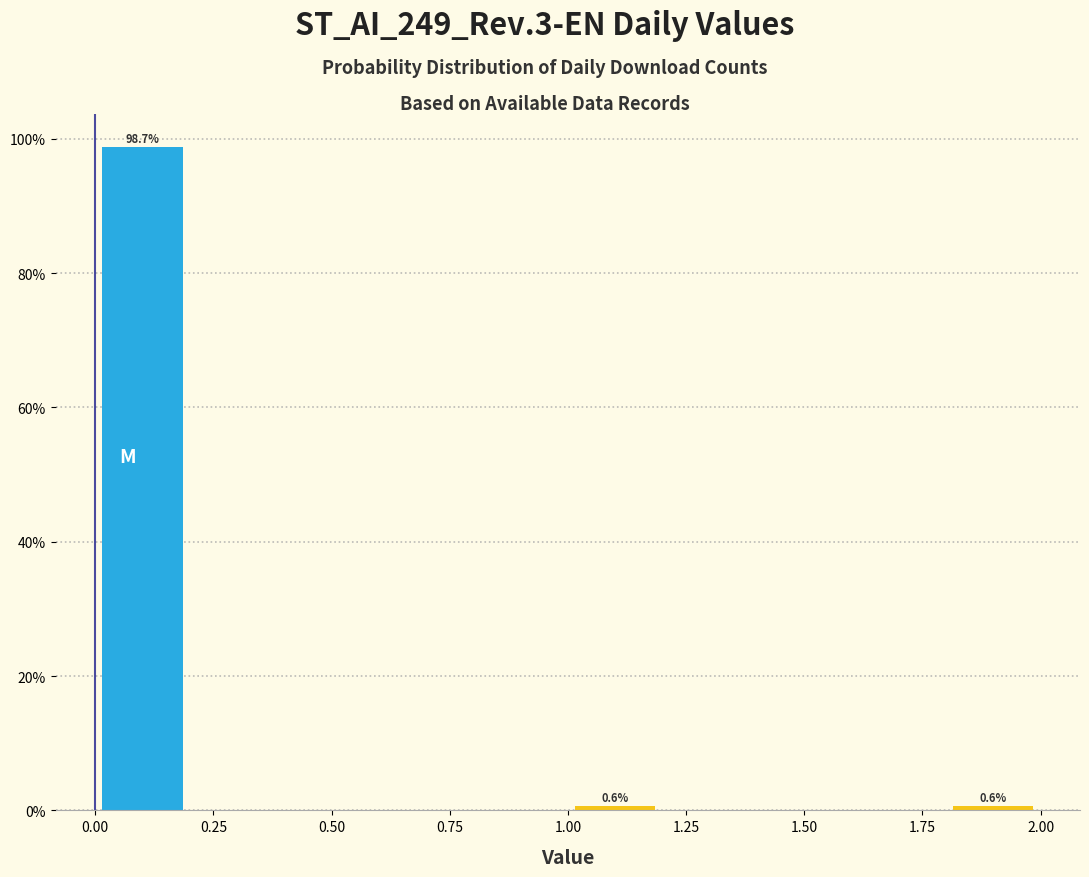

Which range on the x-axis has the tallest bar?

0.0 to 0.2